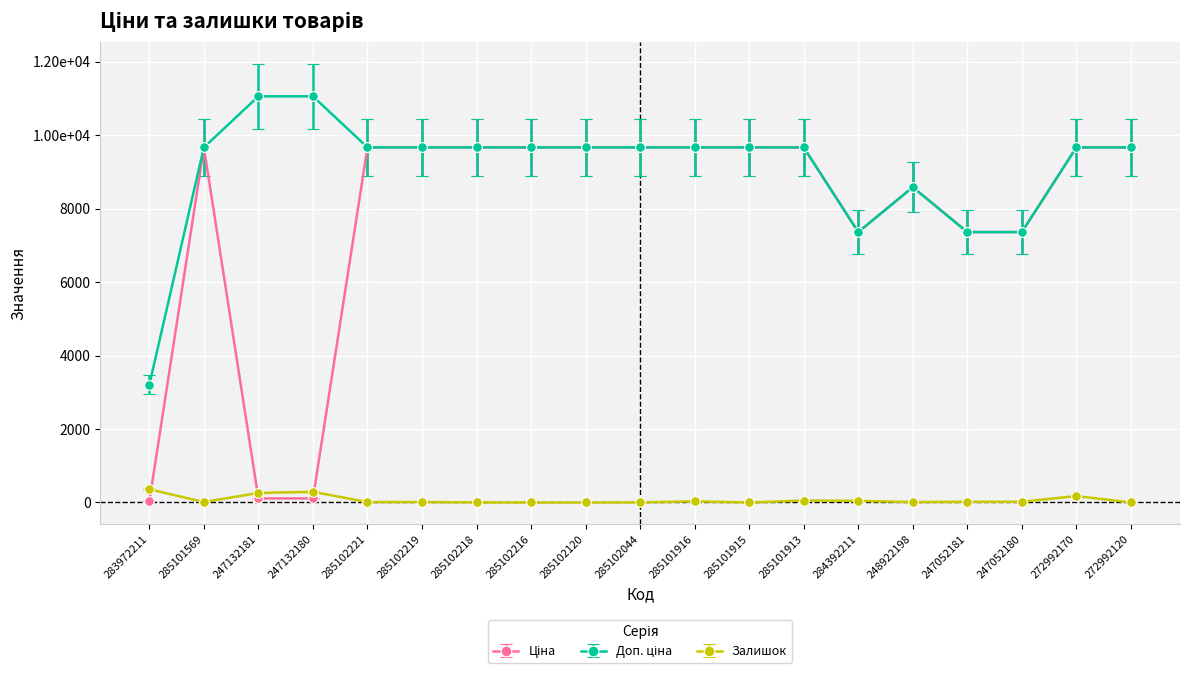

What is the difference between the second highest and second lowest values in the Доп. ціна series?

3694.8